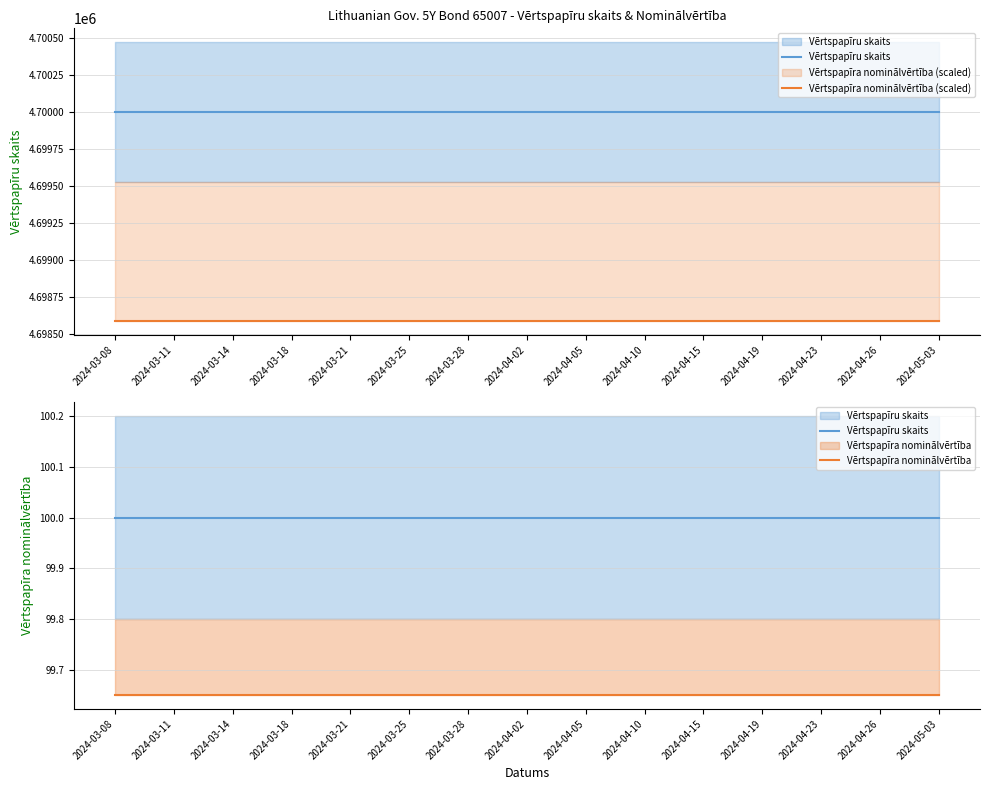

At which label is Vērtspapīru skaits closest to 100?

2024-03-08